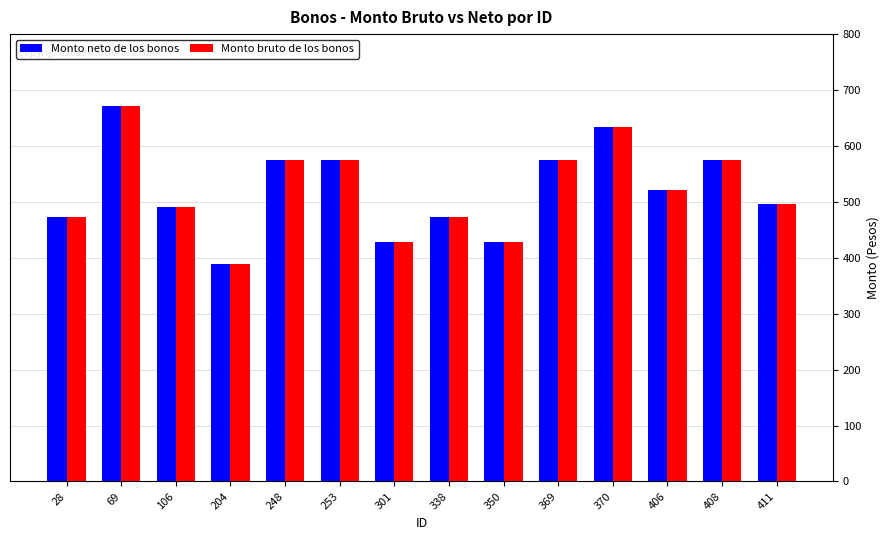

Count the number of data series in this chart.

2